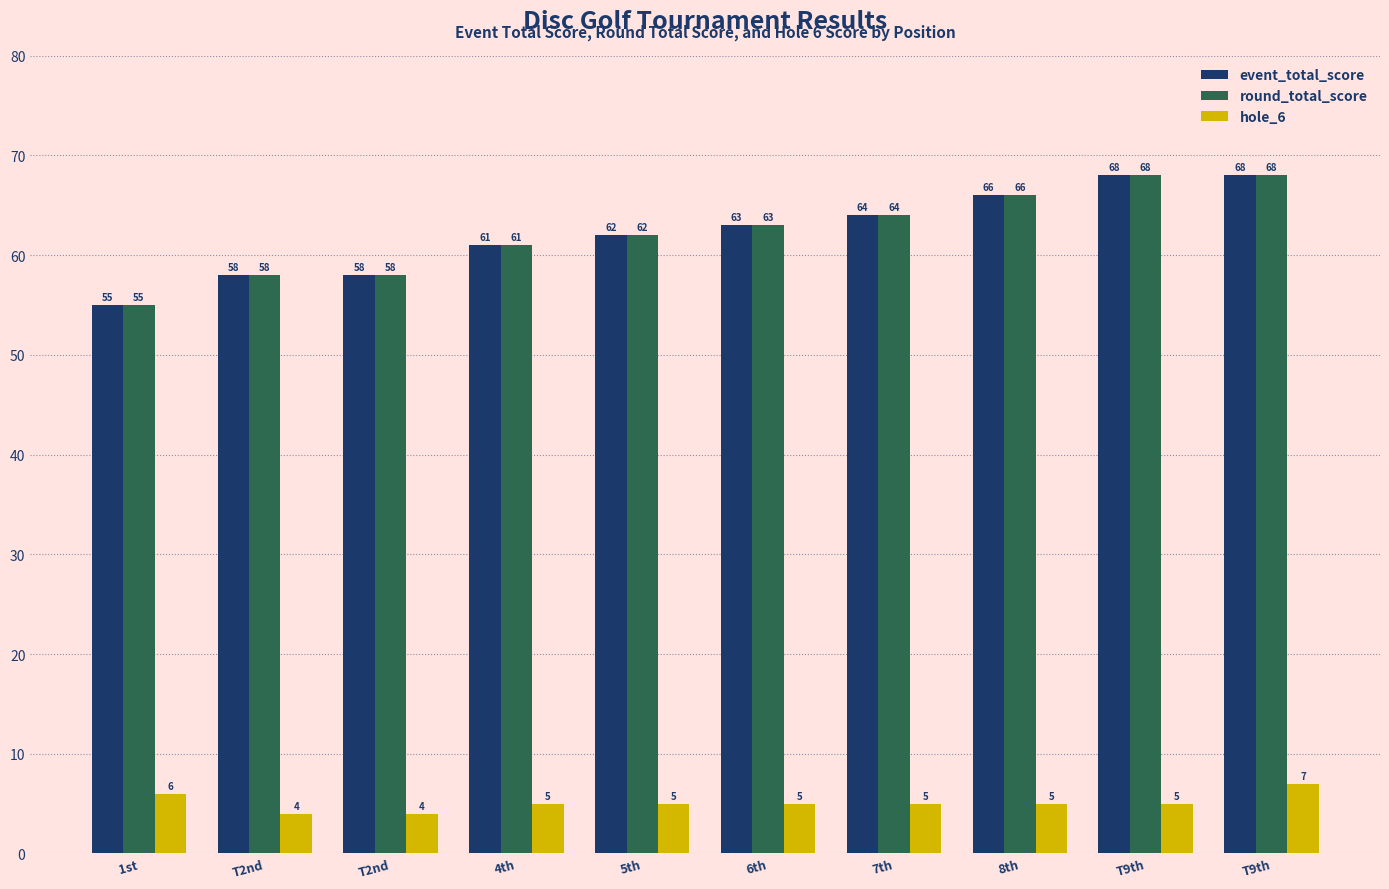

How many groups of bars are there?

10